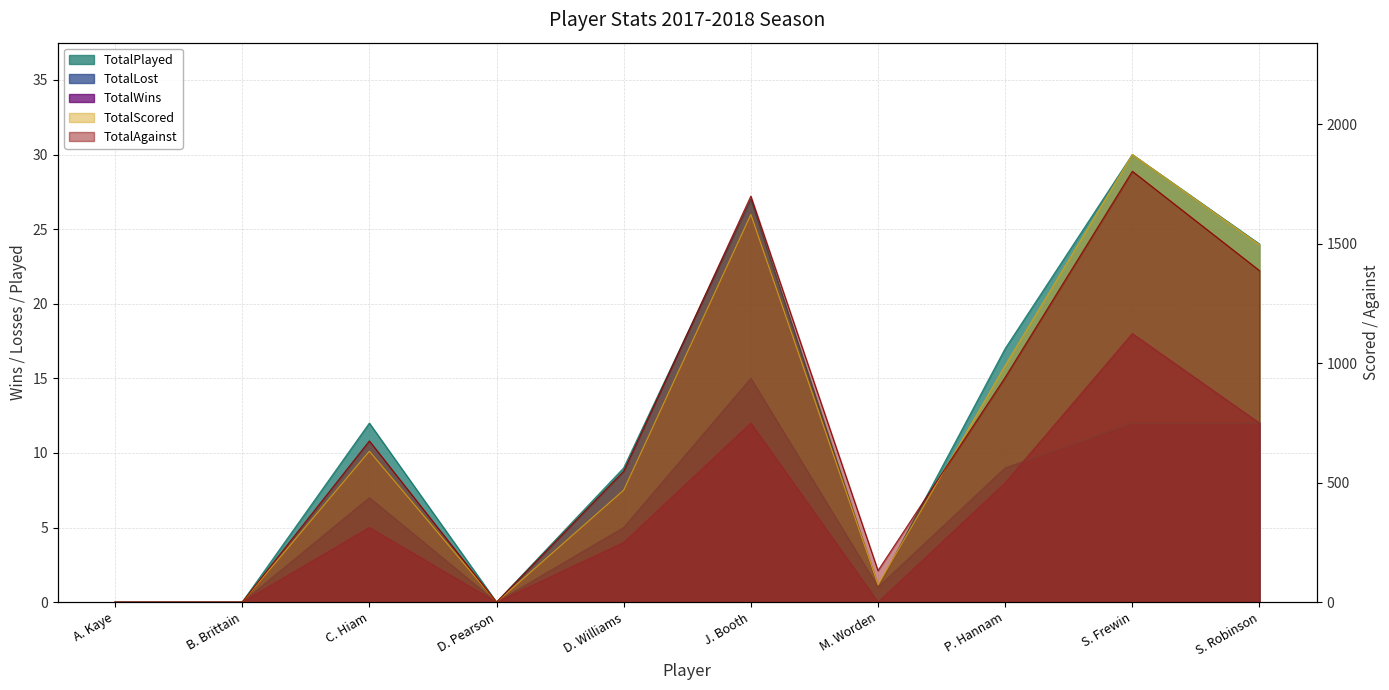

Which has a higher value, D. Williams or B. Brittain?

D. Williams